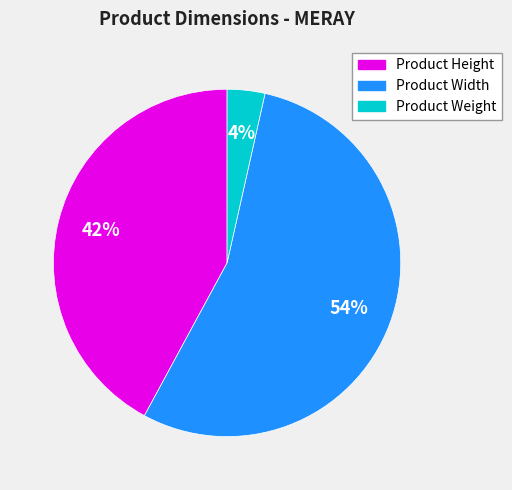

Approximately how many times larger is the value at Product Height compared to Product Width?

0.8